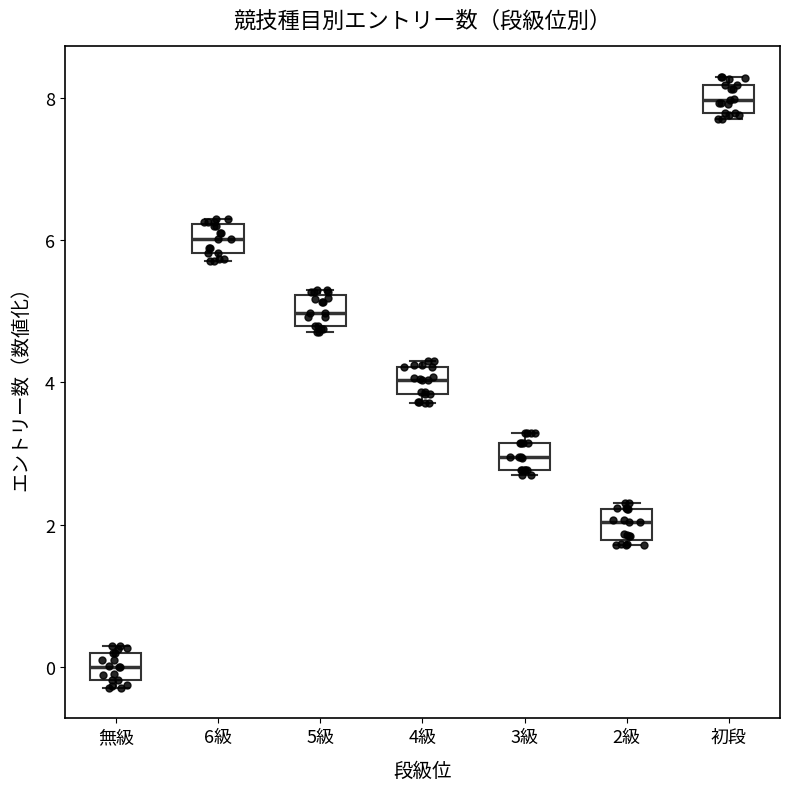

Reading left to right, transcribe this box plot: for each box, give where its median line is, the range the box spans, and where its two whiskers end, as read against the y-axis. The values are not printed on the chart, so give them approximately, as read against the axis.

無級: median 0.0, box -0.2 to 0.2, whiskers -0.2 (just below the box's lower edge) to 0.2 (just above the box's upper edge)
6級: median 6.0, box 5.8 to 6.2, whiskers 5.8 (just below the box's lower edge) to 6.2 (just above the box's upper edge)
5級: median 5.0, box 4.8 to 5.2, whiskers 4.8 (just below the box's lower edge) to 5.2 (just above the box's upper edge)
4級: median 4.0, box 3.8 to 4.2, whiskers 3.8 (just below the box's lower edge) to 4.2 (just above the box's upper edge)
3級: median 3.0, box 2.8 to 3.2, whiskers 2.8 (just below the box's lower edge) to 3.2 (just above the box's upper edge)
2級: median 2.0, box 1.8 to 2.2, whiskers 1.8 (just below the box's lower edge) to 2.2 (just above the box's upper edge)
初段: median 8.0, box 7.8 to 8.2, whiskers 7.8 (just below the box's lower edge) to 8.2 (just above the box's upper edge)